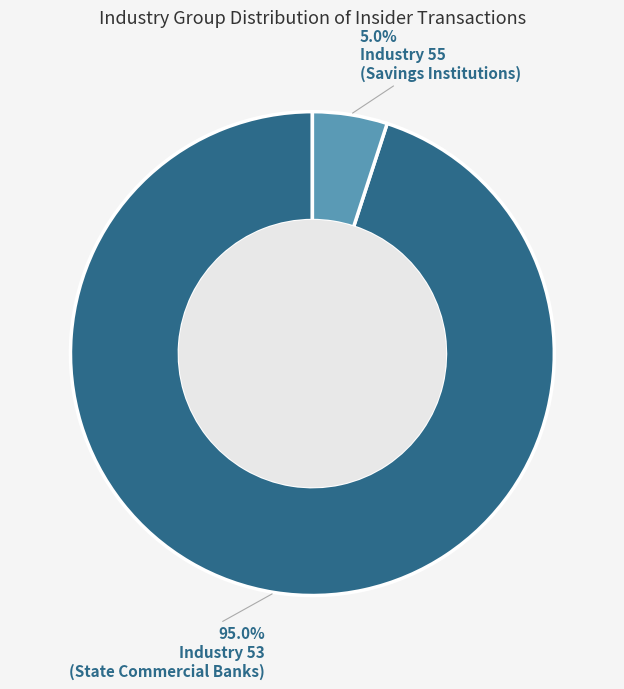

Is there any slice that represents more than half of the pie?

Yes